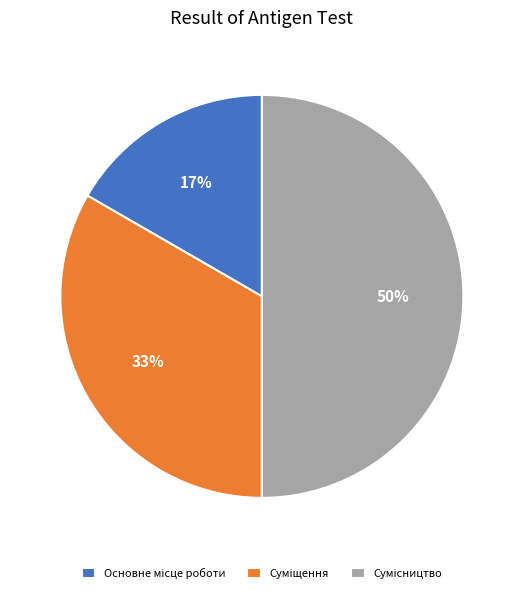

Between Суміщення and Сумісництво, which is larger?

Сумісництво